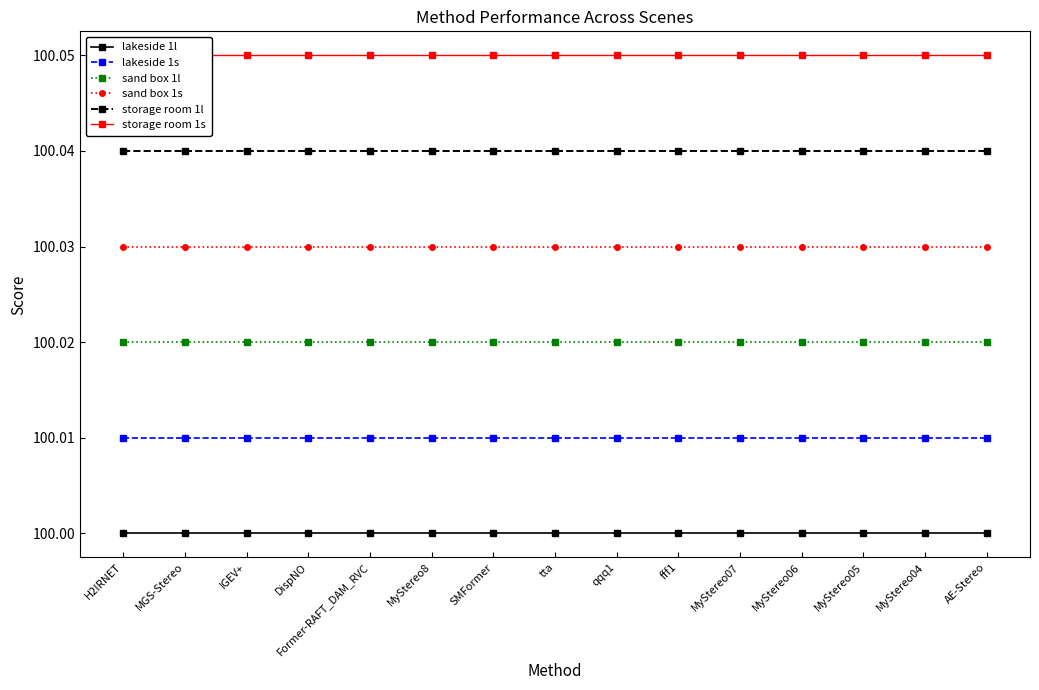

Reading right to left, extract all data points from this chart.

lakeside 1l: 100.0	100.0	100.0	100.0	100.0	100.0	100.0	100.0	100.0	100.0	100.0	100.0	100.0	100.0	100.0
lakeside 1s: 100.0	100.0	100.0	100.0	100.0	100.0	100.0	100.0	100.0	100.0	100.0	100.0	100.0	100.0	100.0
sand box 1l: 100.0	100.0	100.0	100.0	100.0	100.0	100.0	100.0	100.0	100.0	100.0	100.0	100.0	100.0	100.0
sand box 1s: 100.0	100.0	100.0	100.0	100.0	100.0	100.0	100.0	100.0	100.0	100.0	100.0	100.0	100.0	100.0
storage room 1l: 100.0	100.0	100.0	100.0	100.0	100.0	100.0	100.0	100.0	100.0	100.0	100.0	100.0	100.0	100.0
storage room 1s: 100.0	100.0	100.0	100.0	100.0	100.0	100.0	100.0	100.0	100.0	100.0	100.0	100.0	100.0	100.0